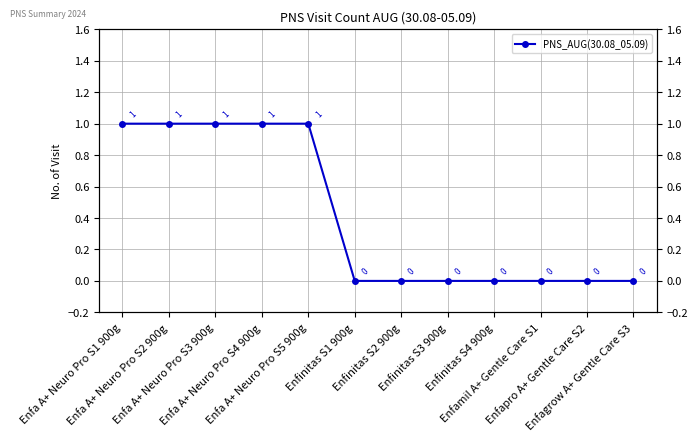

What is the maximum value shown in the chart?

1